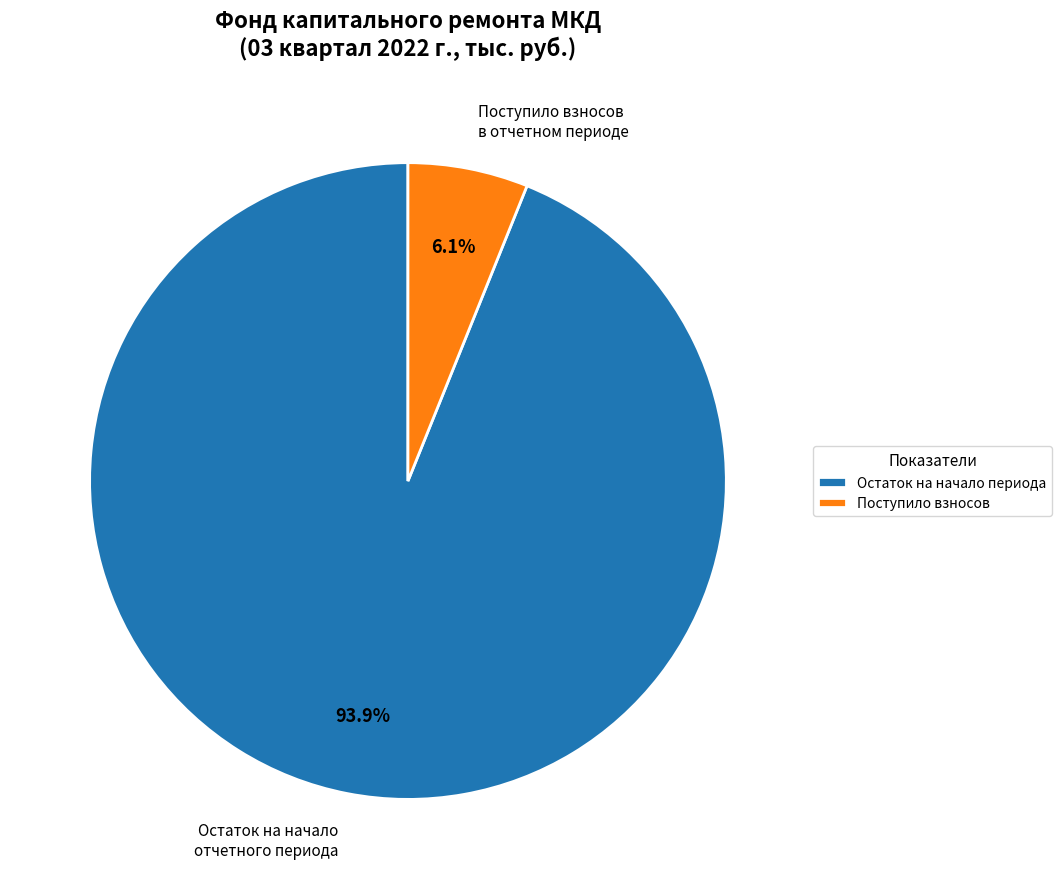

Rank the categories by value from highest to lowest.

Остаток на начало периода, Поступило взносов